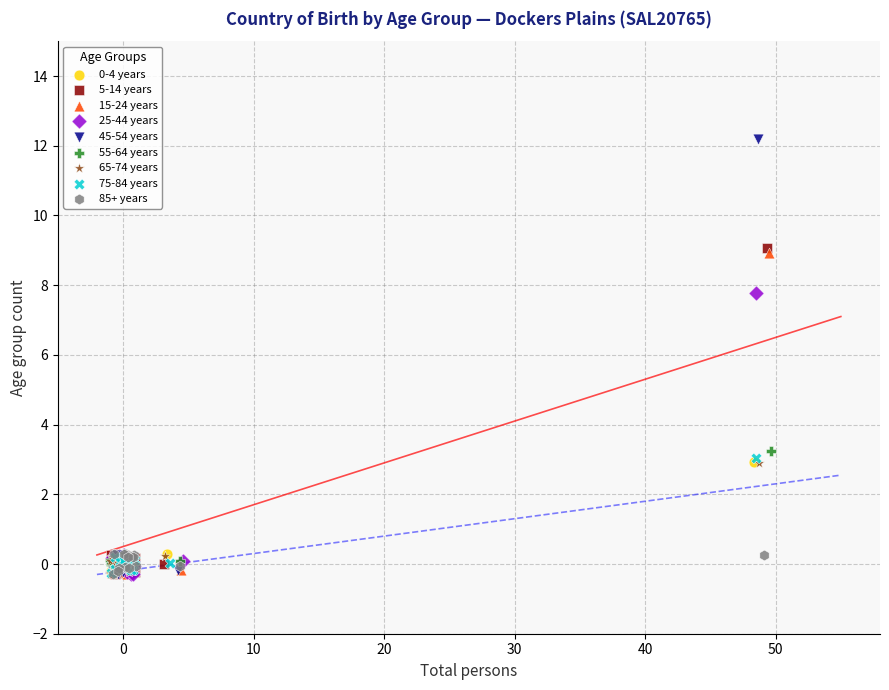

Which series contains the highest Y value?

45-54 years